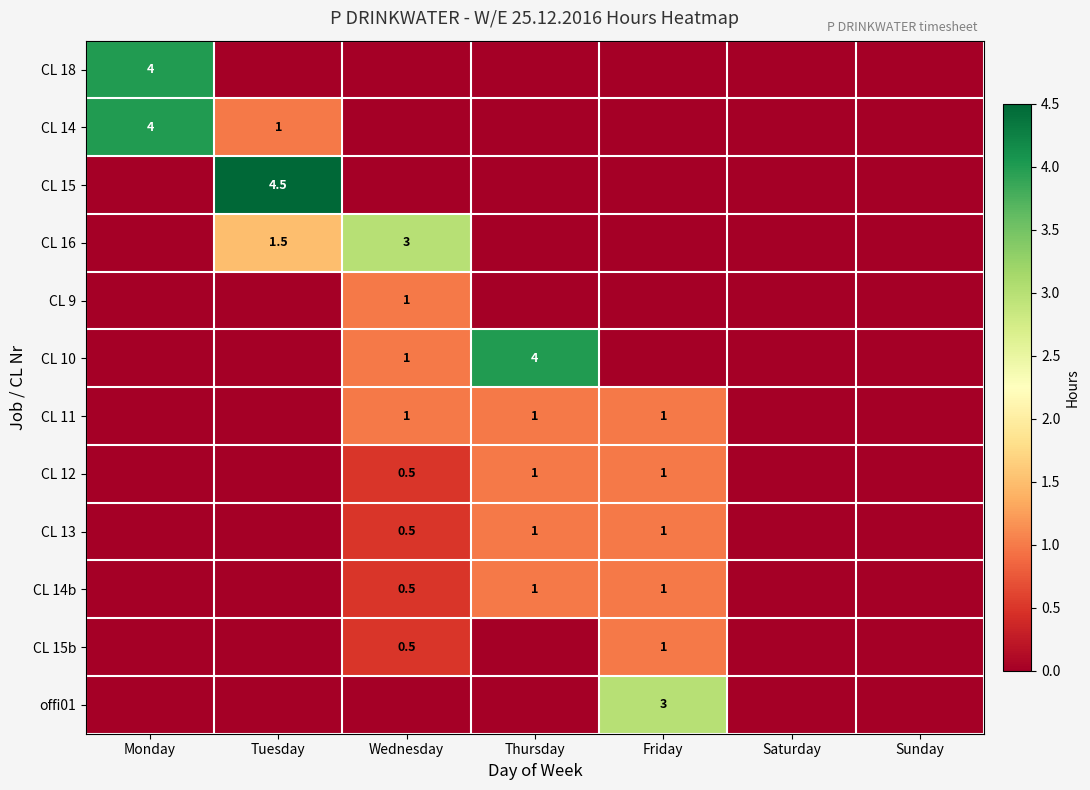

Is it true that CL 15 equals 4.5 at Tuesday?

True